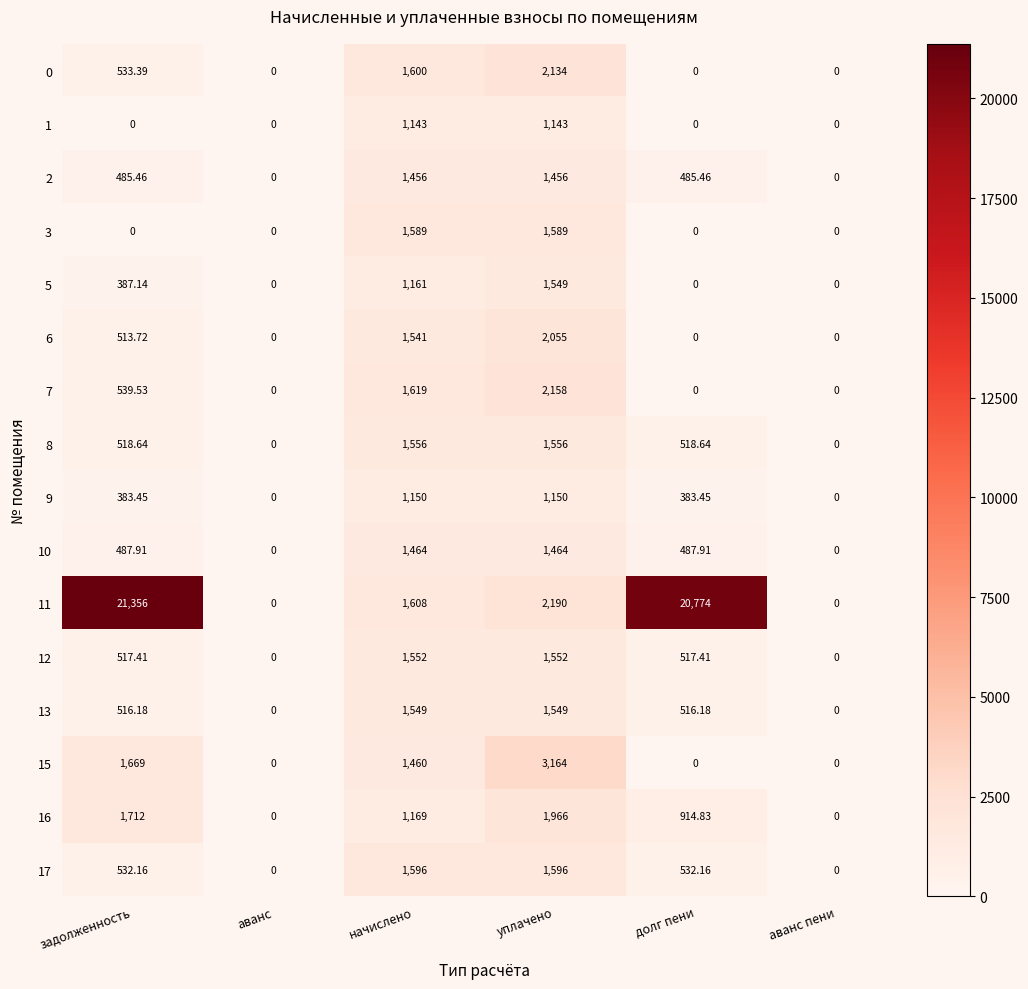

Where does the 13 series first go above 516?

задолженность